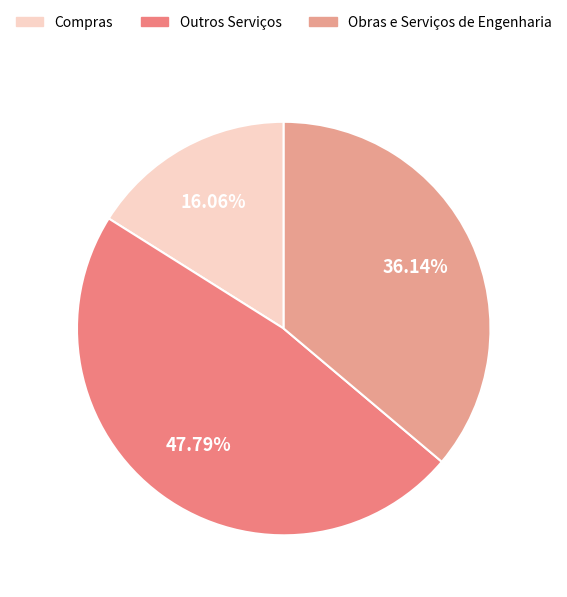

To the nearest percent, what is the difference between the Obras e Serviços de Engenharia and Compras slice percentages?

20%